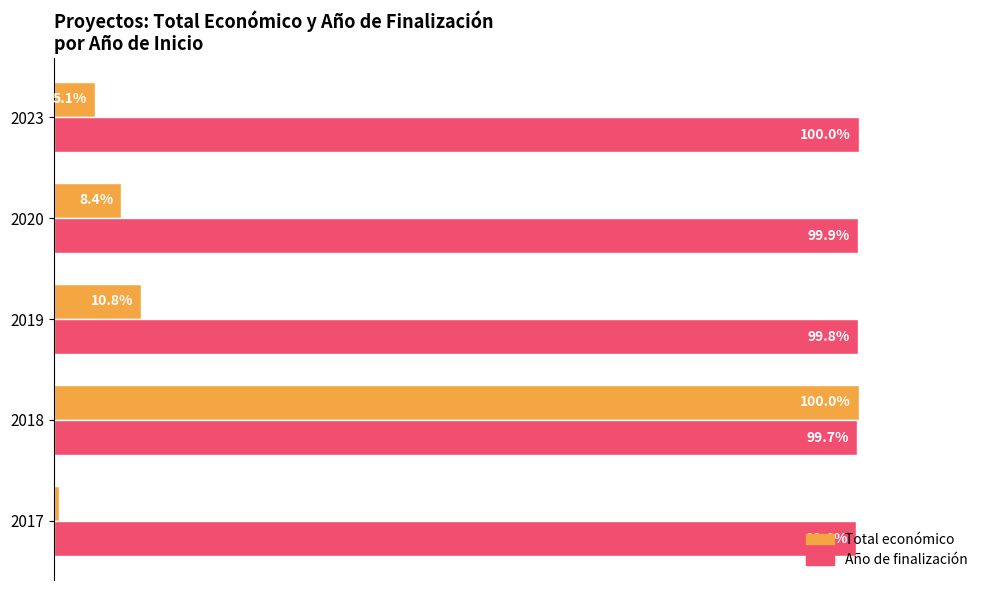

Which series has the largest range (max minus min)?

Total económico